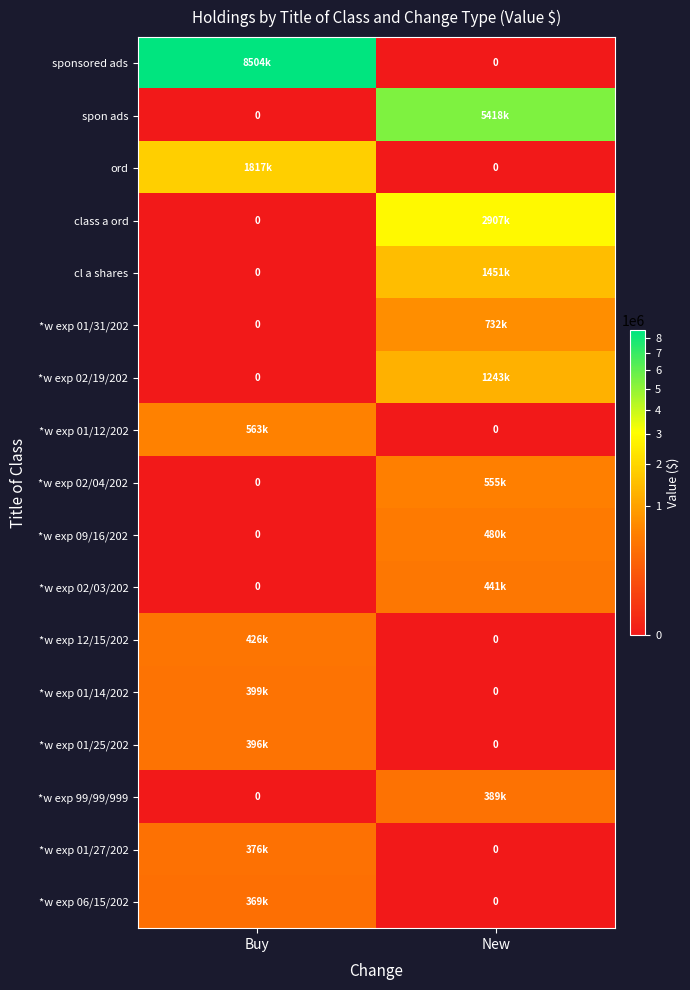

At New, list the series in order from smallest to largest.

sponsored ads, ord, *w exp 01/12/202, *w exp 12/15/202, *w exp 01/14/202, *w exp 01/25/202, *w exp 01/27/202, *w exp 06/15/202, *w exp 99/99/999, *w exp 02/03/202, *w exp 09/16/202, *w exp 02/04/202, *w exp 01/31/202, *w exp 02/19/202, cl a shares, class a ord, spon ads